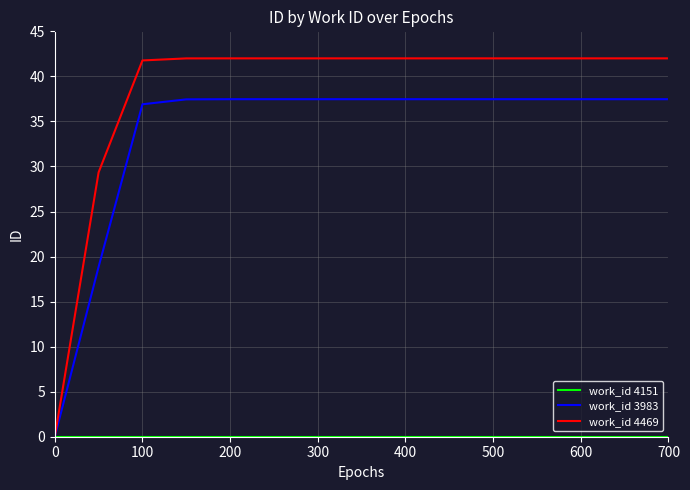

What is the sum of all work_id 3983 values?

505.3